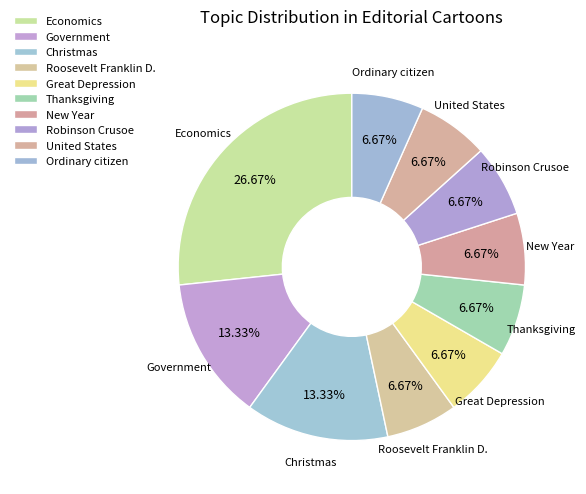

True or false: Christmas accounts for 13% of the total.

True